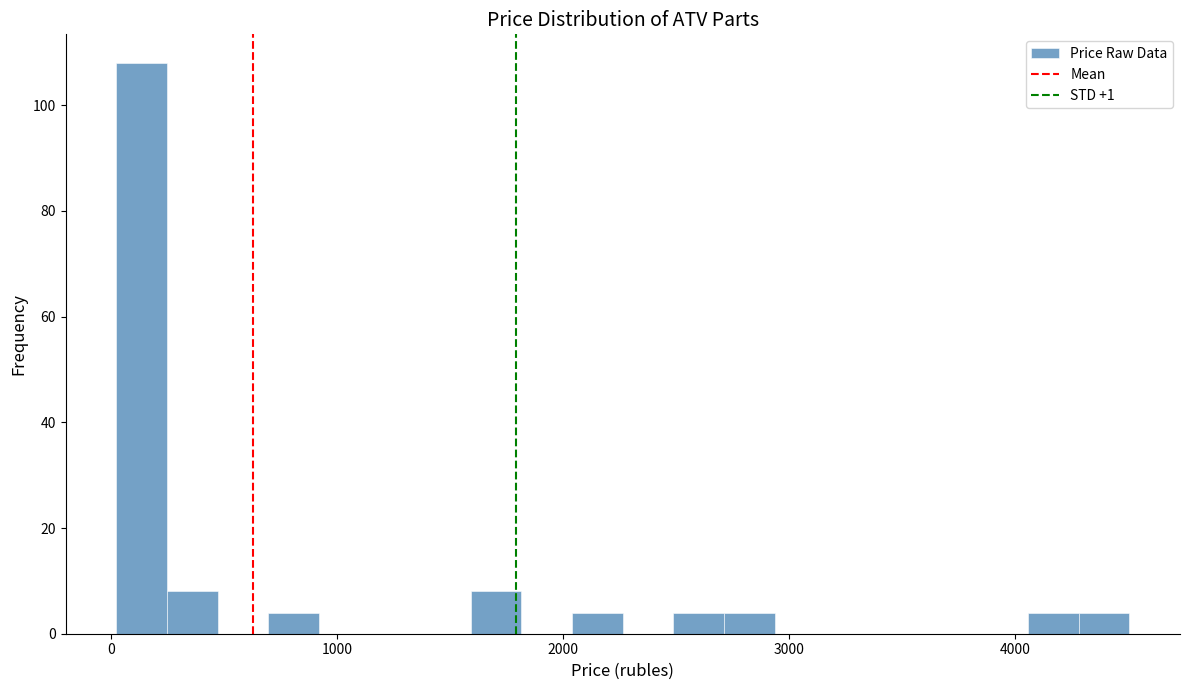

Read against the x-axis, roughly where is the centre of the tallest bar?

100